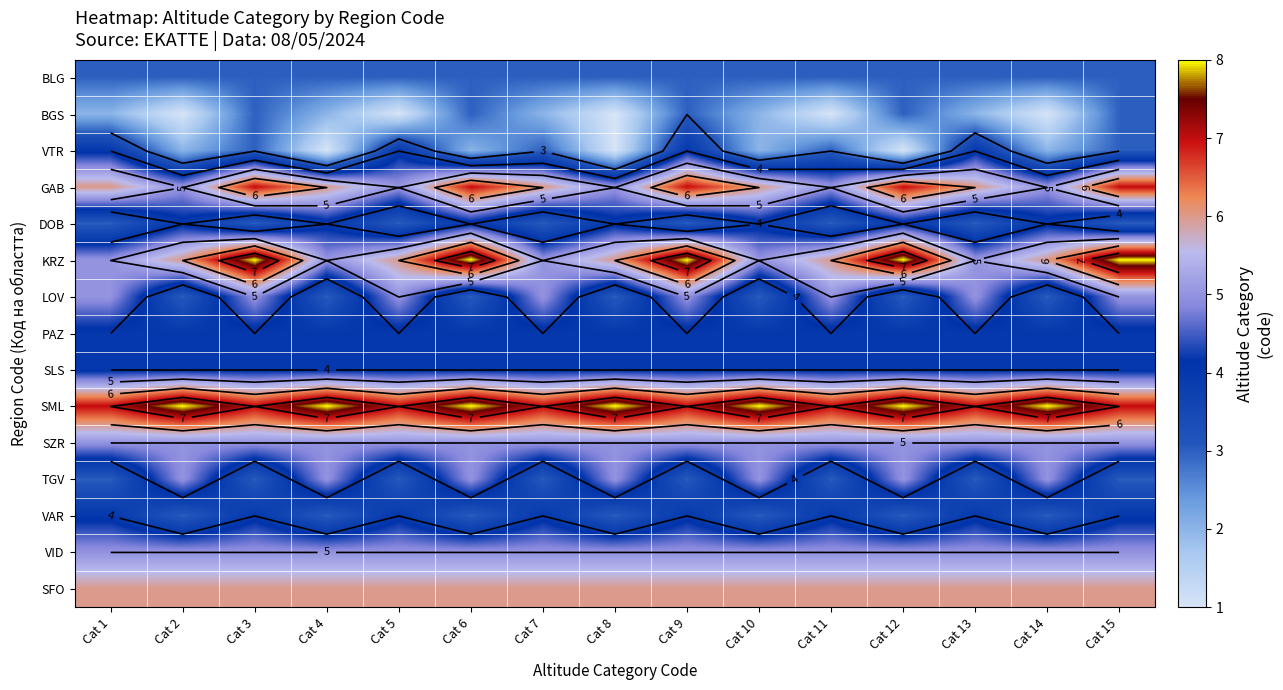

At which category is the sum across all series the highest?

Cat 9